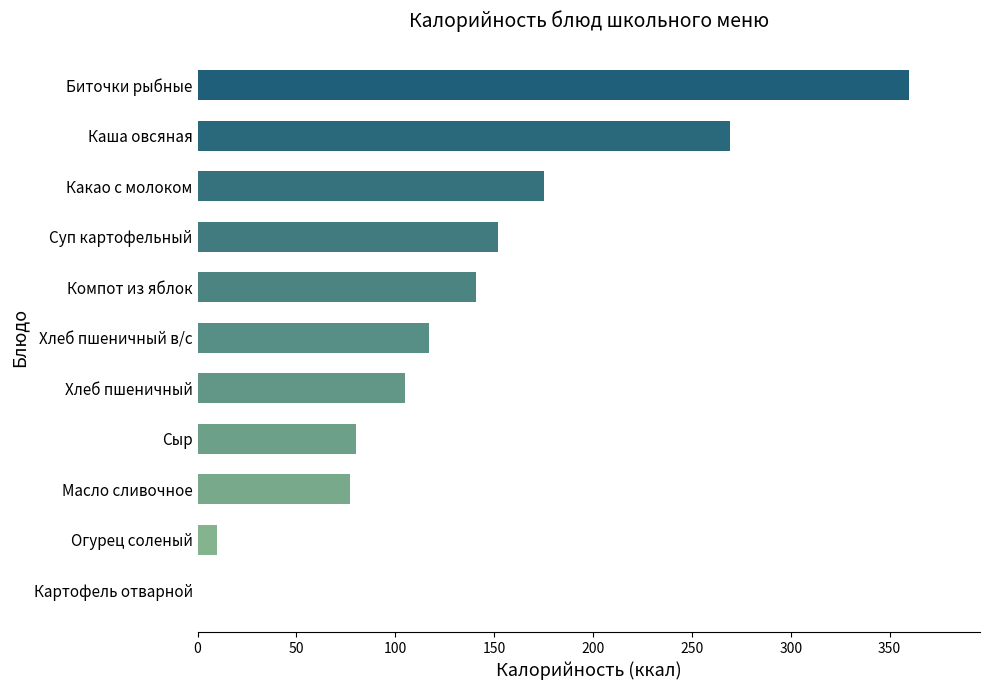

Reading top to bottom, extract all data points from this chart.

Биточки рыбные=359.7	Каша овсяная=269.3	Какао с молоком=175.1	Суп картофельный=152.0	Компот из яблок=141.0	Хлеб пшеничный в/с=117.0	Хлеб пшеничный=105.0	Сыр=80.0	Масло сливочное=77.0	Огурец соленый=9.8	Картофель отварной=0.0